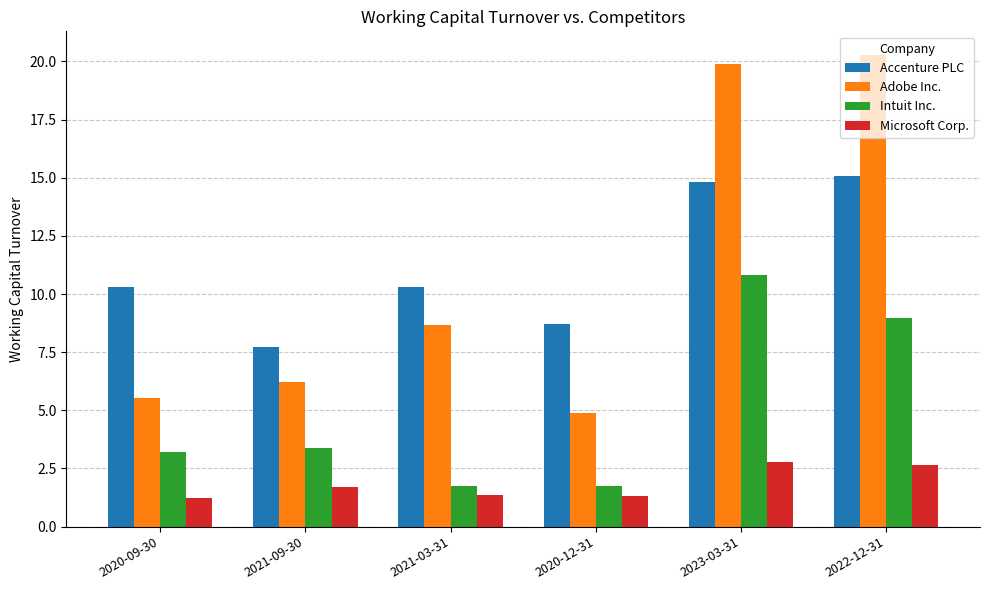

At which category is the sum across all series the highest?

2023-03-31